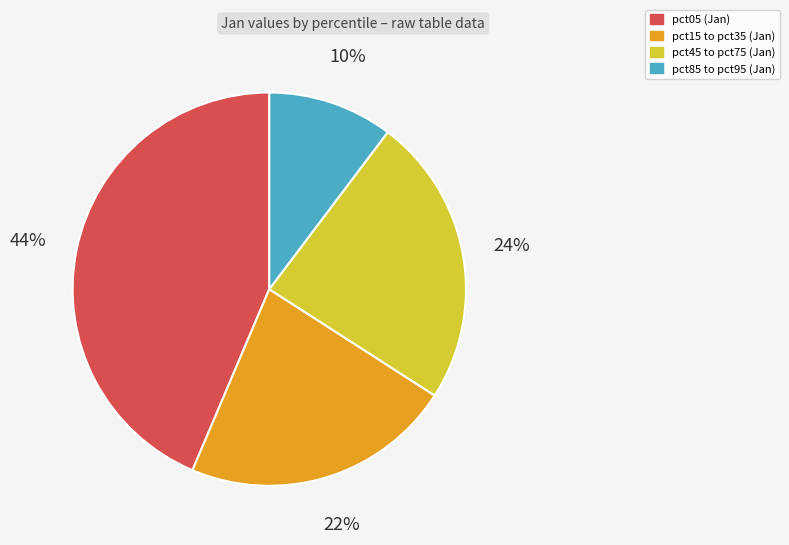

Does any single category account for the majority?

No